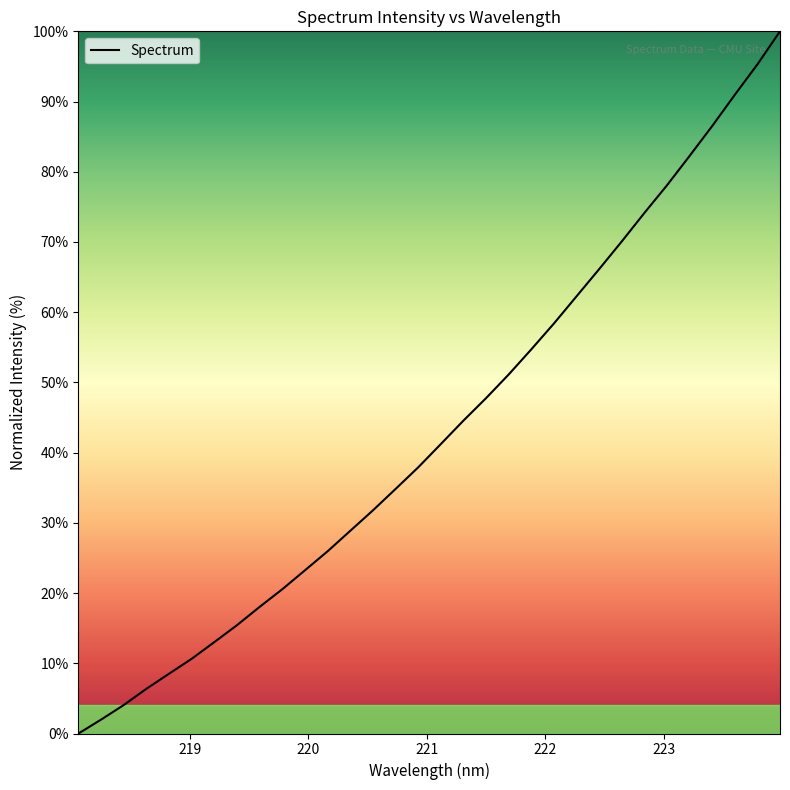

What is the maximum value shown in the chart?

100.0